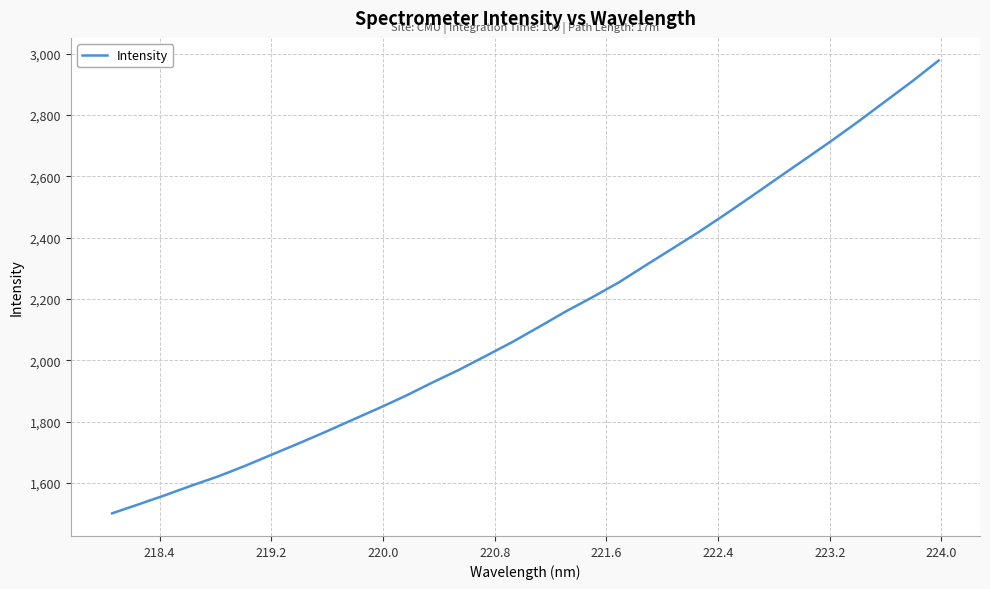

What is the maximum value shown in the chart?

2977.9